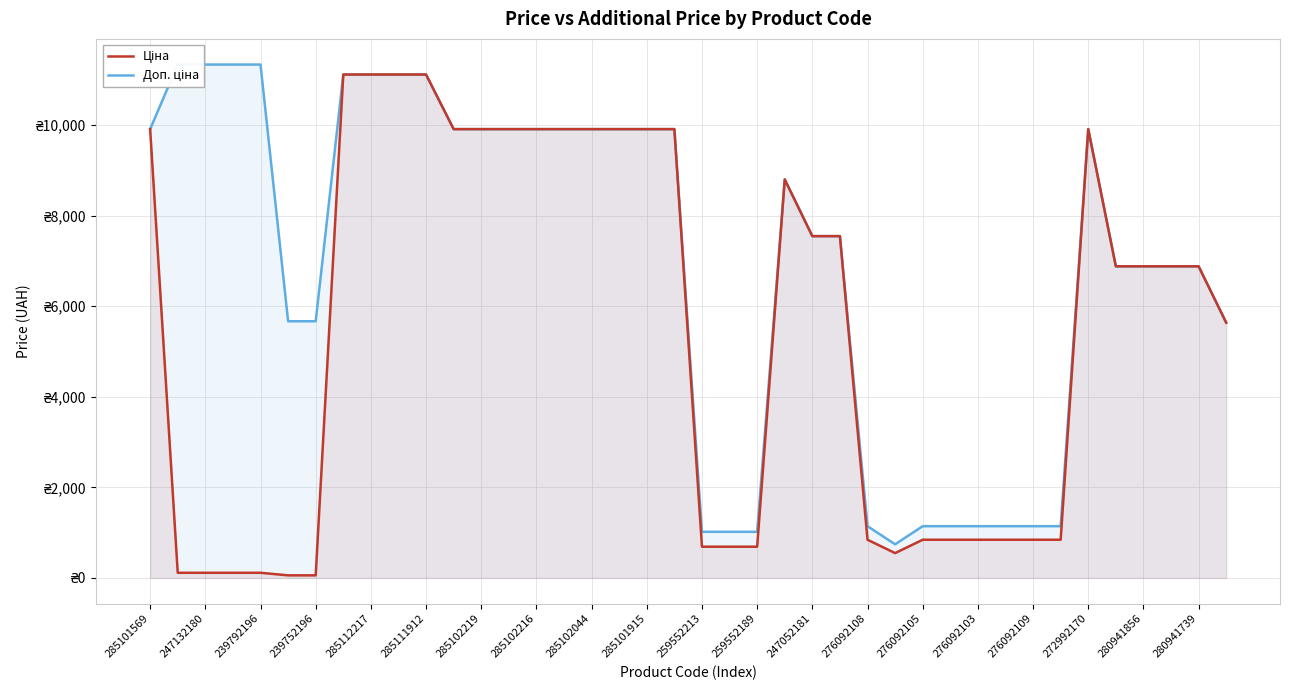

Where does the Ціна series first go above 6879?

285101569